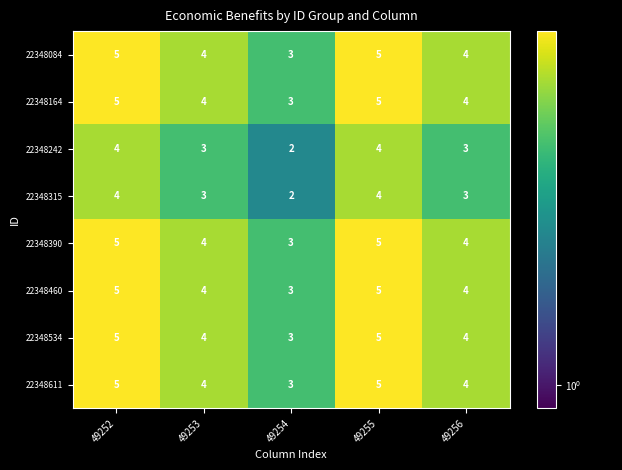

At how many categories does at least one series exceed 2?

5